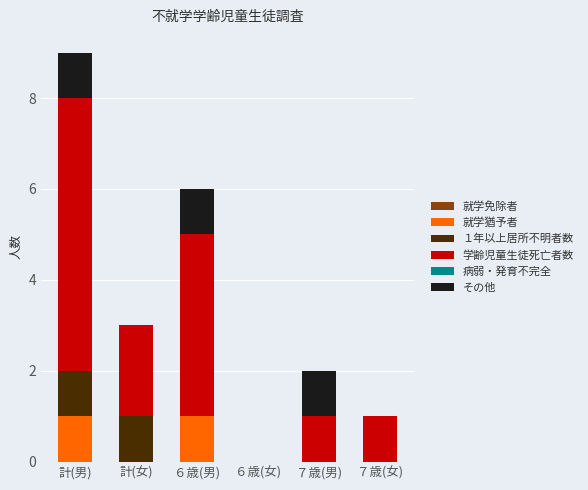

True or false: 就学猶予者 has a value of 1 at ７歳(女).

False